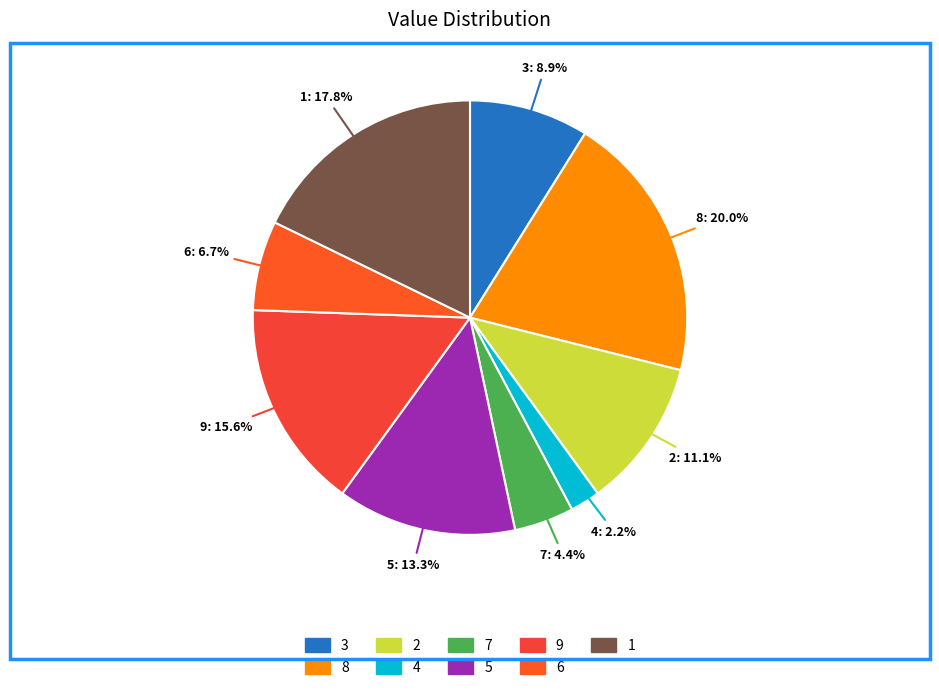

To the nearest percent, what is the difference between the largest and smallest slice percentages?

18%